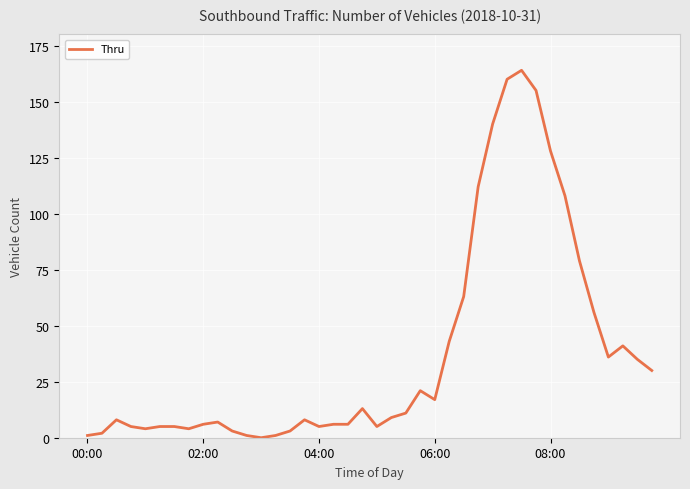

What is the difference between the maximum and minimum values?

164